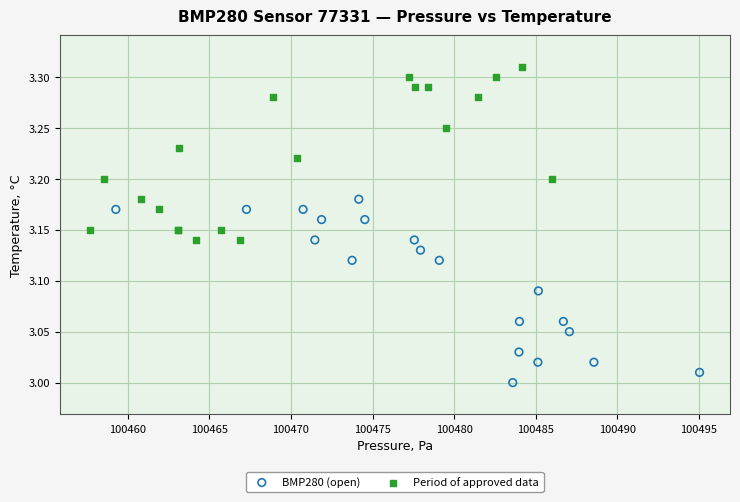

Which series reaches the minimum Y coordinate?

BMP280 (open)